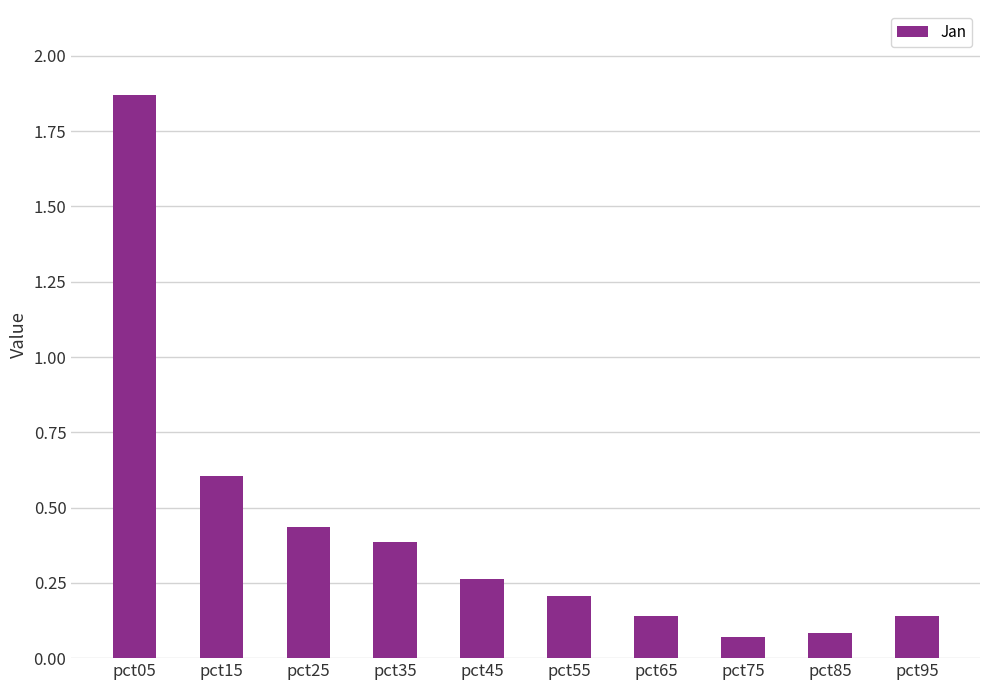

What is the approximate value at pct15?

0.6